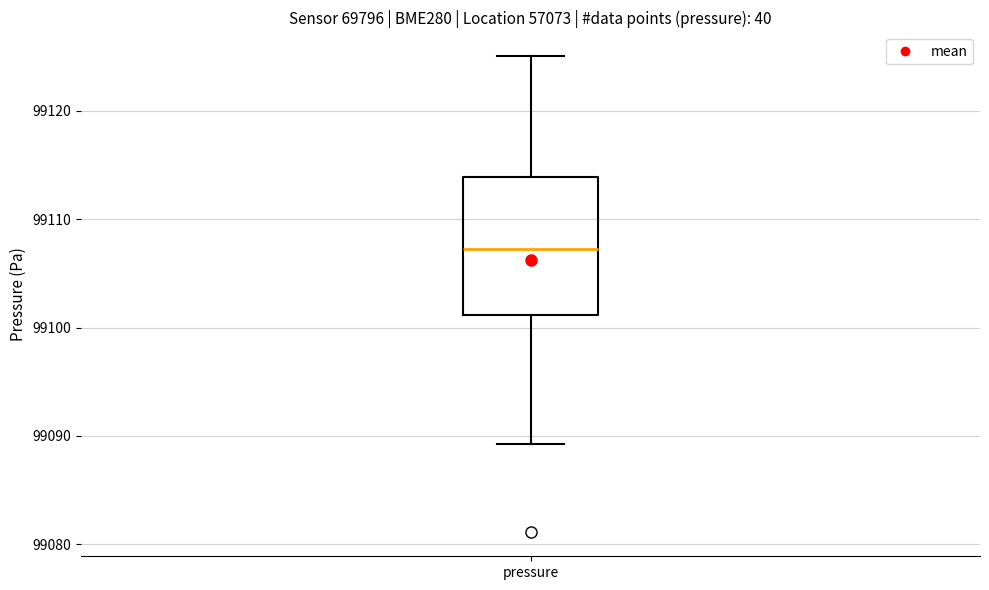

Transcribe this box plot: give where the median line is, the range the box spans, and where the two whiskers end, as read against the y-axis. The values are not printed on the chart, so give them approximately, as read against the axis.

median 99107, box 99101 to 99114, whiskers 99089 to 99125